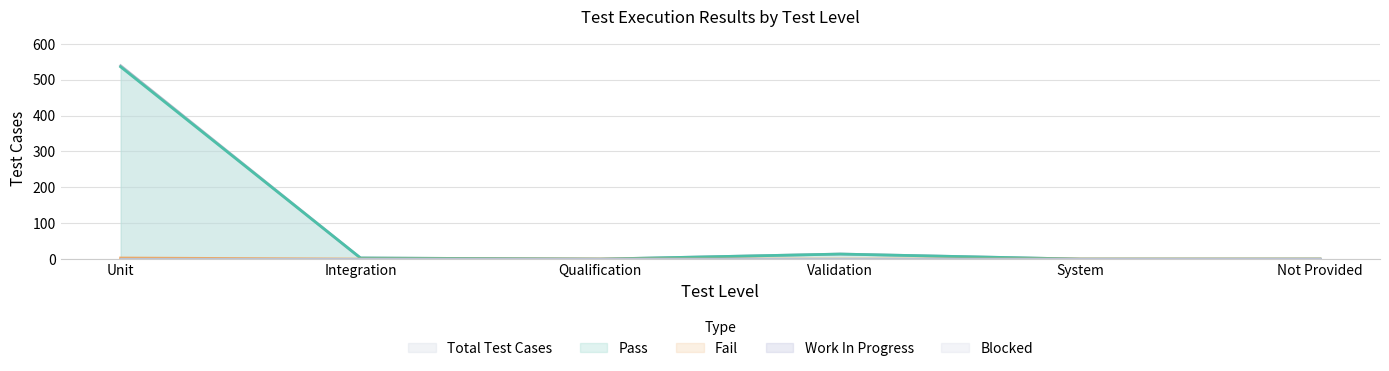

How many lines are shown in the chart?

5